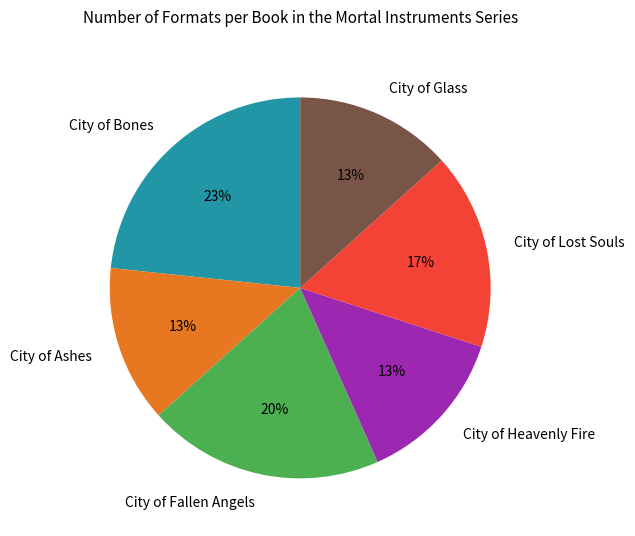

What percentage is the City of Ashes slice, to the nearest percent?

13%